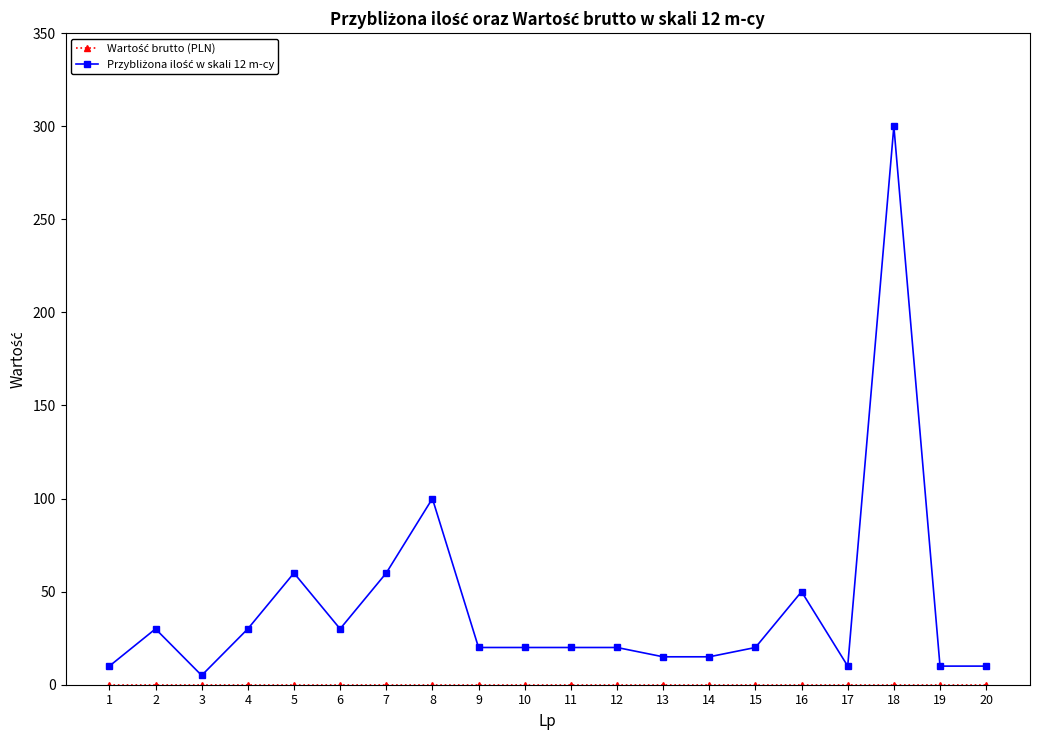

How many lines are shown in the chart?

2